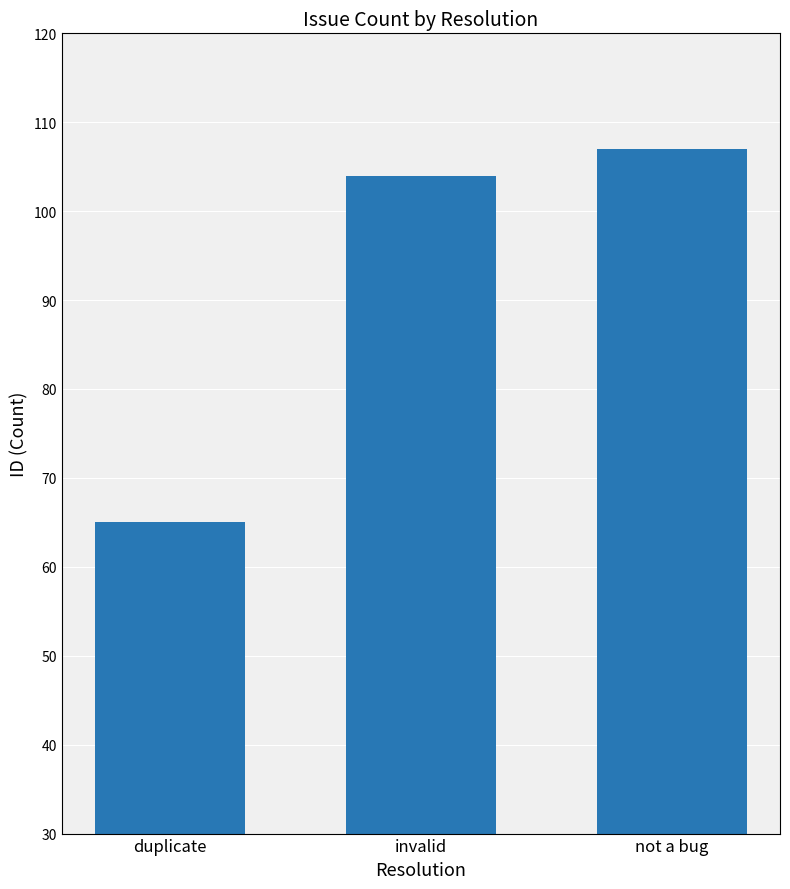

What is the maximum value shown in the chart?

107